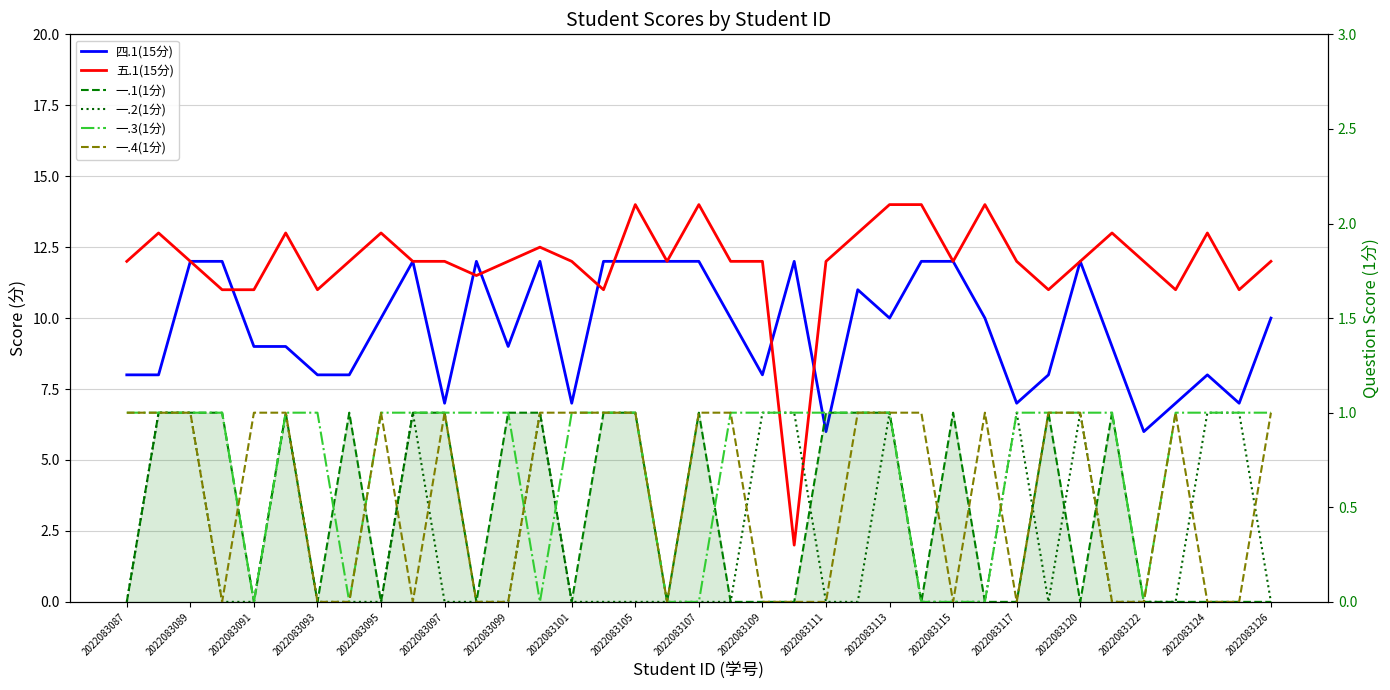

At how many categories does at least one series exceed 2?

37